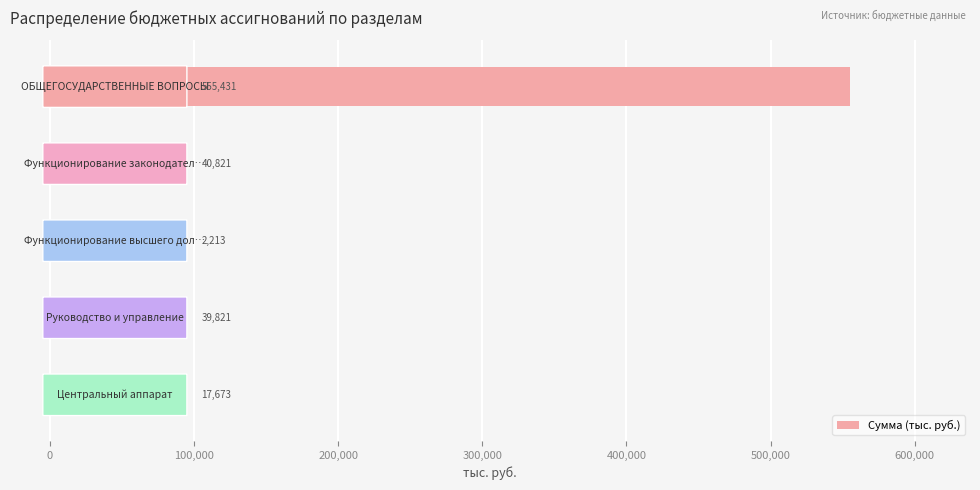

What is the maximum value shown in the chart?

555431.1